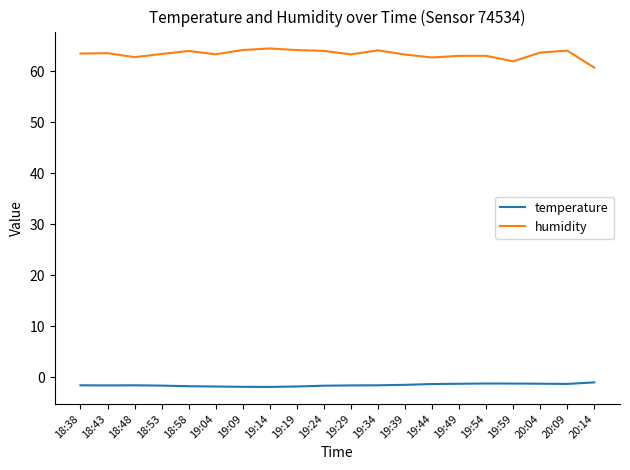

True or false: temperature and humidity cross at least once.

False